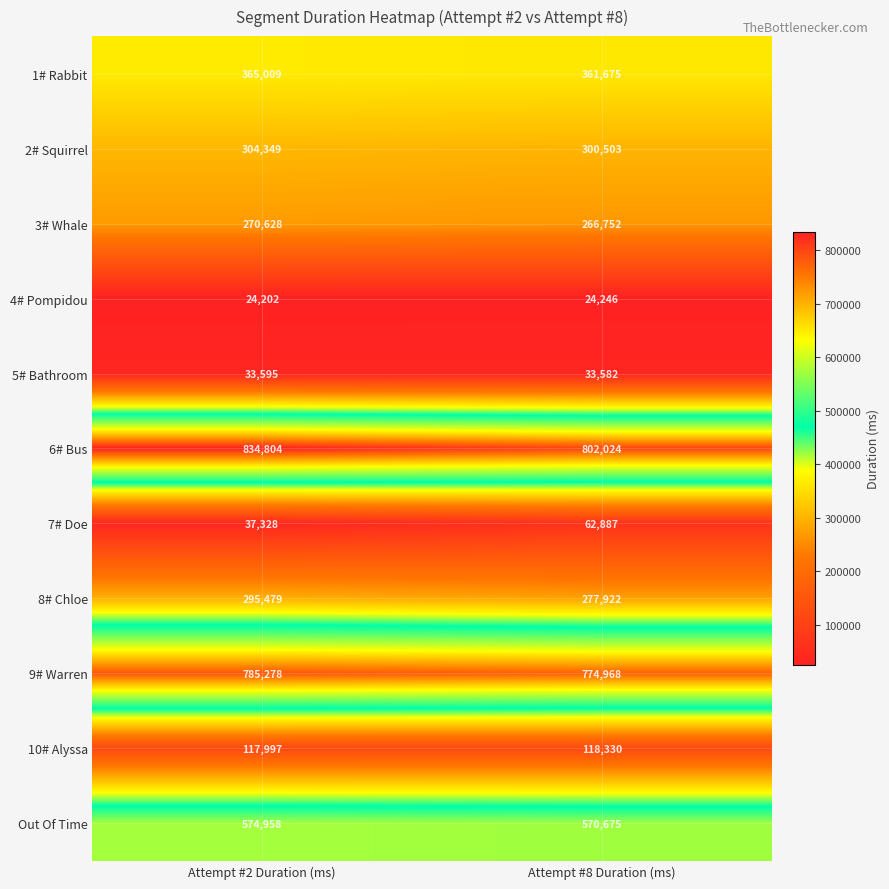

Reading left to right, transcribe all the data shown in this chart.

1# Rabbit: Attempt #2 Duration (ms)=365009	Attempt #8 Duration (ms)=361675
2# Squirrel: Attempt #2 Duration (ms)=304349	Attempt #8 Duration (ms)=300503
3# Whale: Attempt #2 Duration (ms)=270628	Attempt #8 Duration (ms)=266752
4# Pompidou: Attempt #2 Duration (ms)=24202	Attempt #8 Duration (ms)=24246
5# Bathroom: Attempt #2 Duration (ms)=33595	Attempt #8 Duration (ms)=33582
6# Bus: Attempt #2 Duration (ms)=834804	Attempt #8 Duration (ms)=802024
7# Doe: Attempt #2 Duration (ms)=37328	Attempt #8 Duration (ms)=62887
8# Chloe: Attempt #2 Duration (ms)=295479	Attempt #8 Duration (ms)=277922
9# Warren: Attempt #2 Duration (ms)=785278	Attempt #8 Duration (ms)=774968
10# Alyssa: Attempt #2 Duration (ms)=117997	Attempt #8 Duration (ms)=118330
Out Of Time: Attempt #2 Duration (ms)=574958	Attempt #8 Duration (ms)=570675